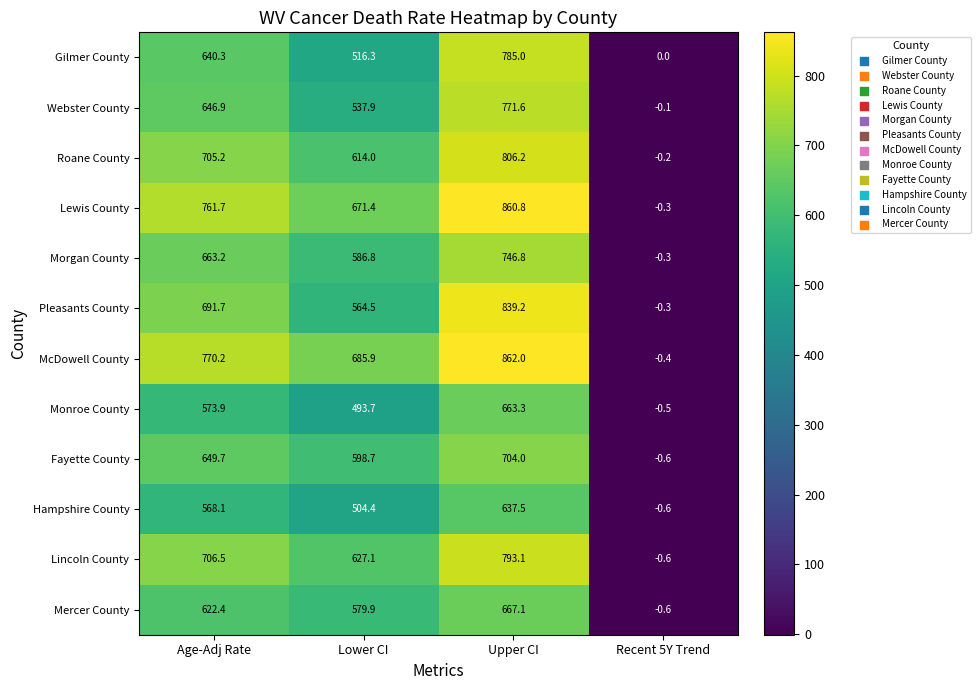

What is the maximum value shown in the chart?

862.0